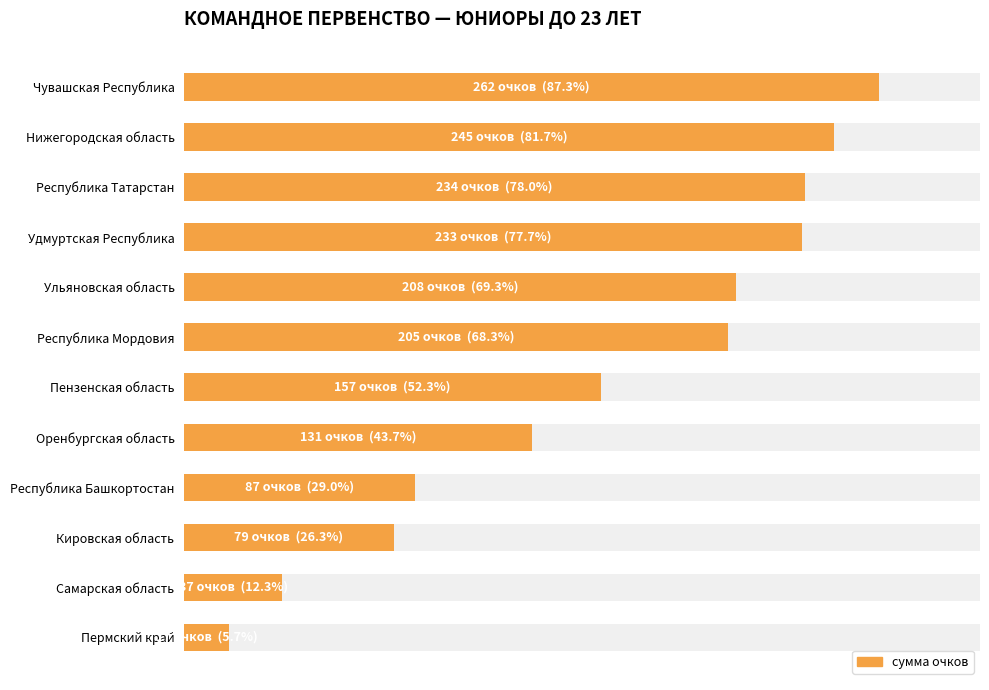

Reading right to left, transcribe all the data shown in this chart.

17	37	79	87	131	157	205	208	233	234	245	262